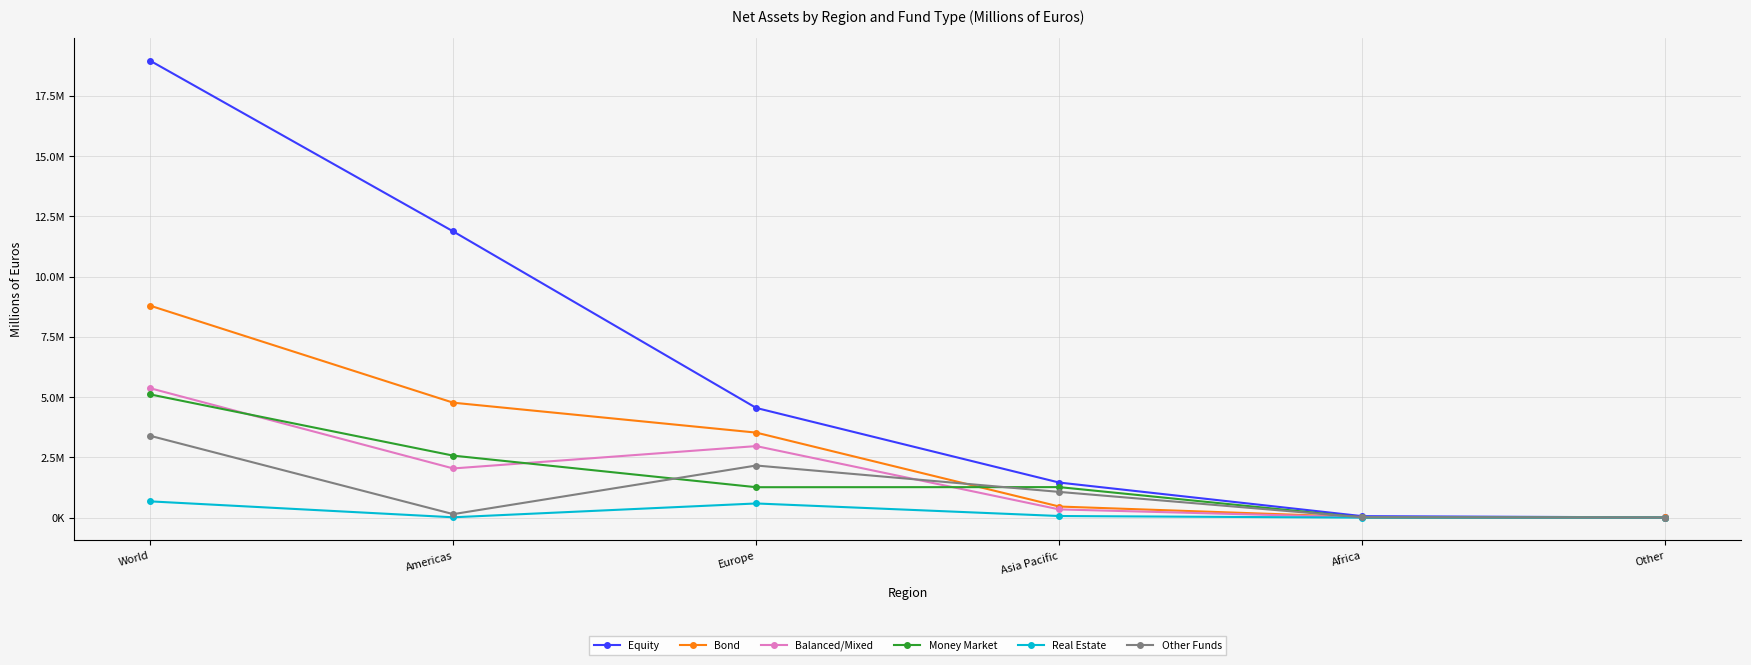

What are all the series names shown in the legend?

Equity, Bond, Balanced/Mixed, Money Market, Real Estate, Other Funds